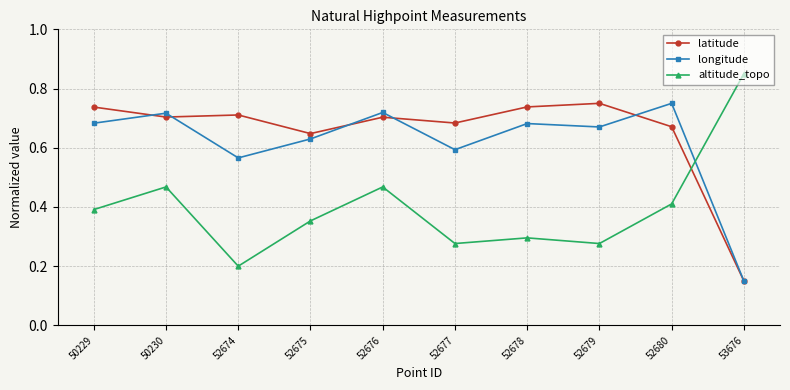

True or false: longitude has more than 0 points higher than both neighbors.

True